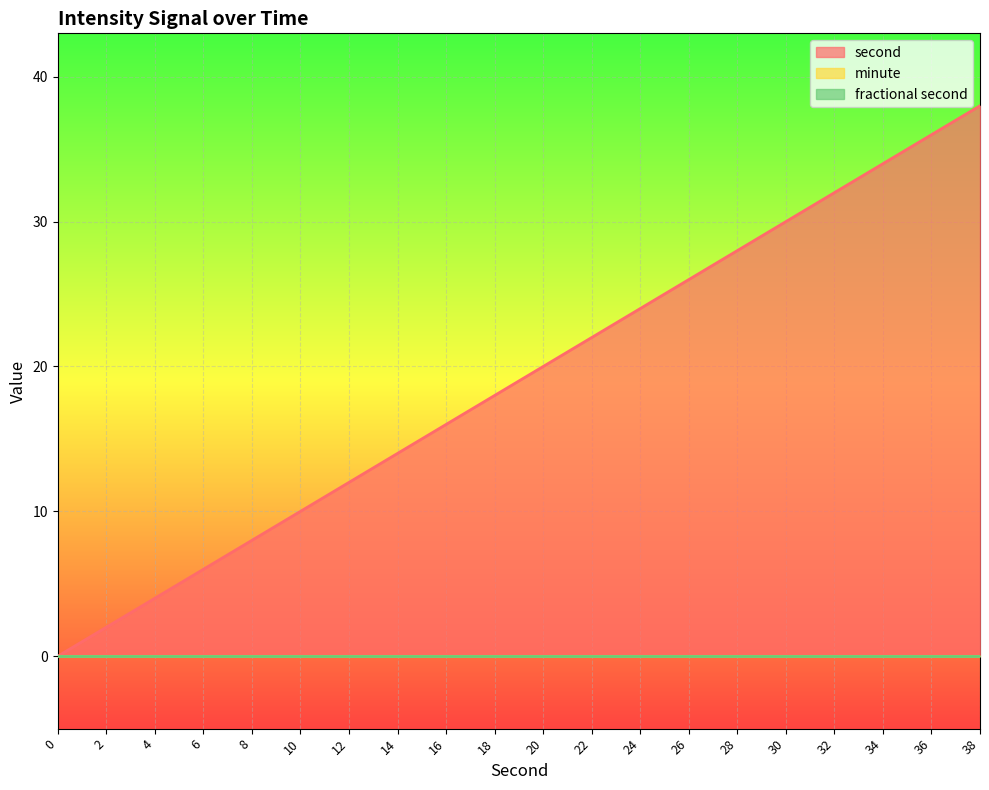

What is the value of the second point at the 10th from the left?

18